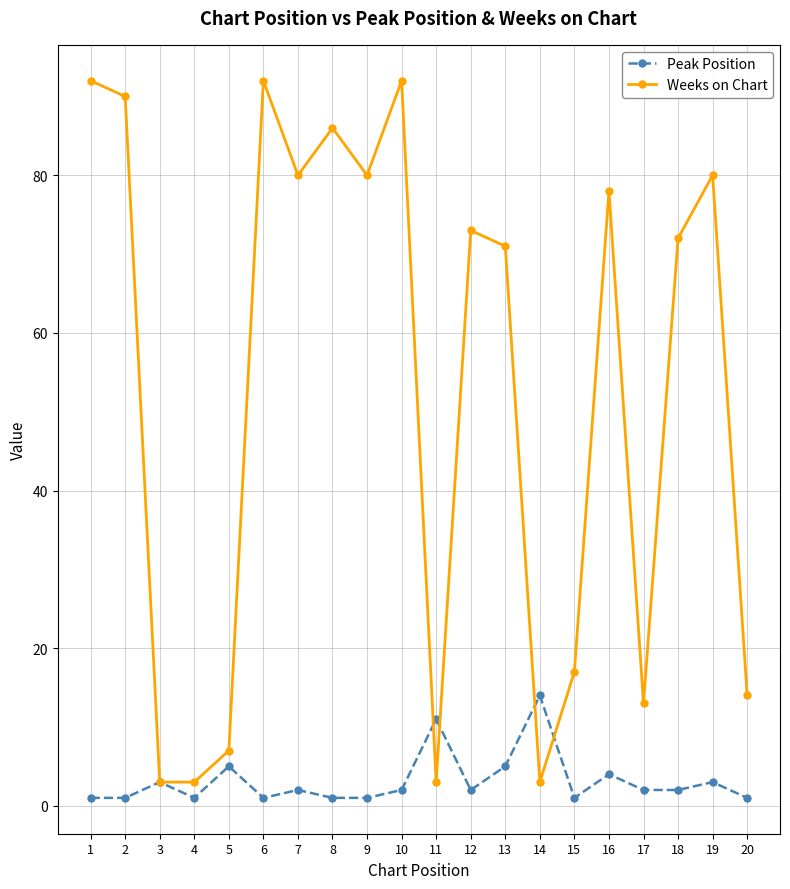

What are all the series names shown in the legend?

Peak Position, Weeks on Chart